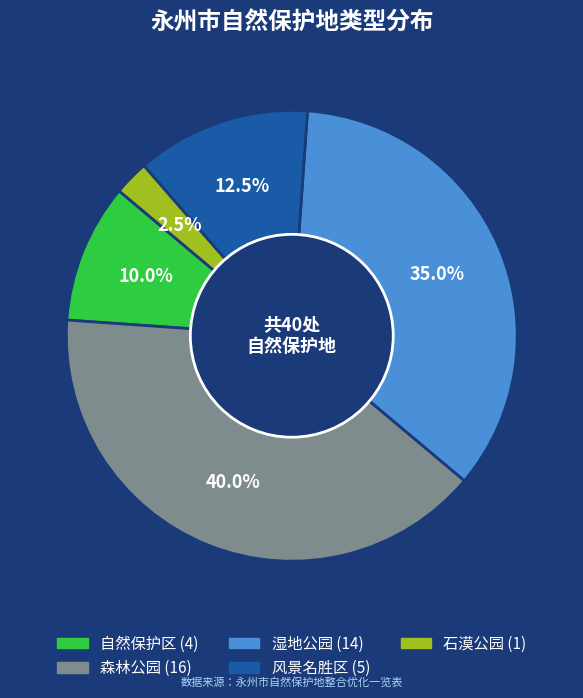

Is 自然保护区 the majority of the pie?

No